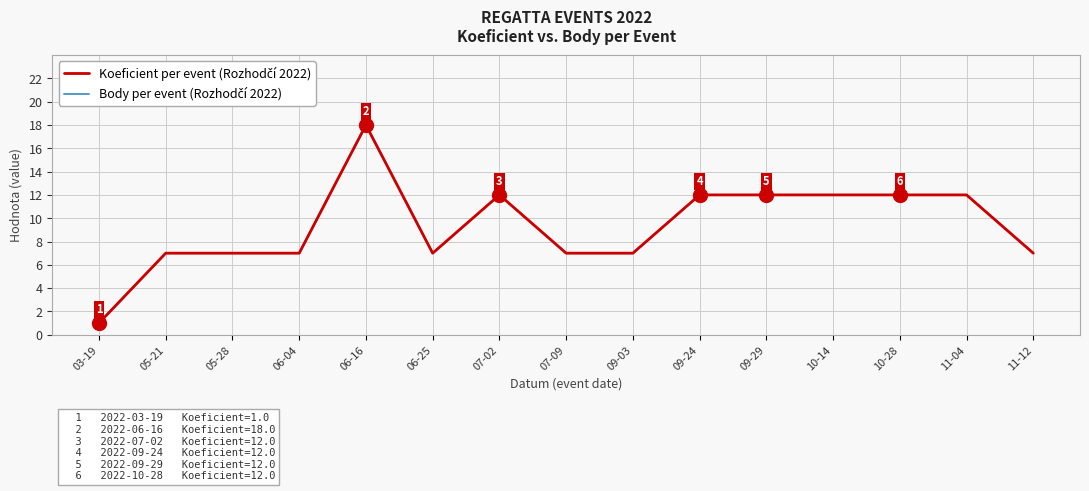

Does the chart have visible grid lines?

Yes